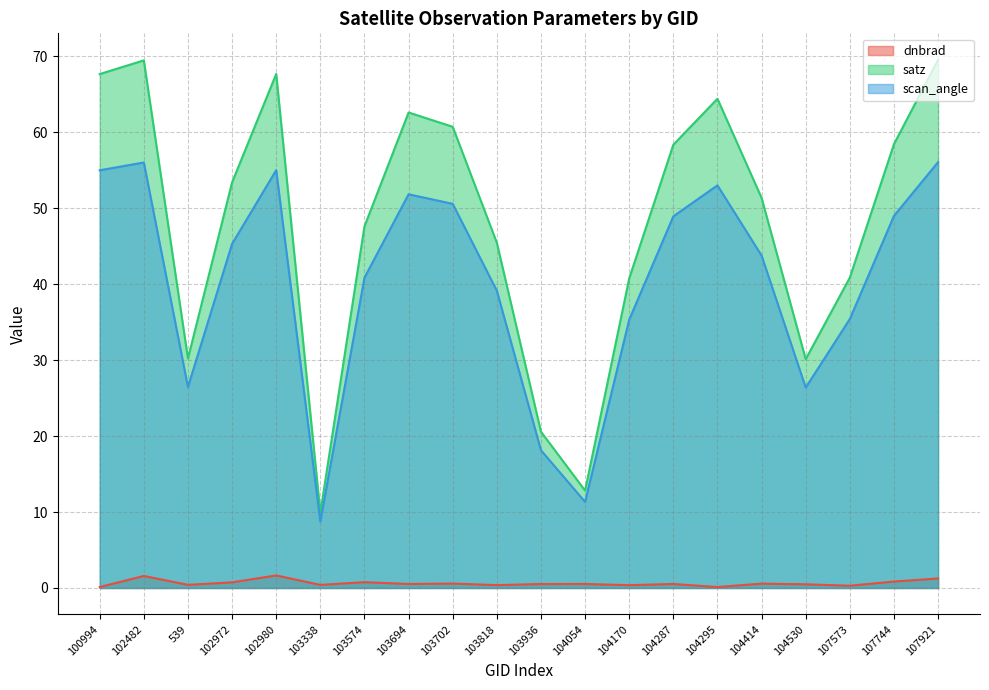

True or false: satz and scan_angle intersect in this chart.

False